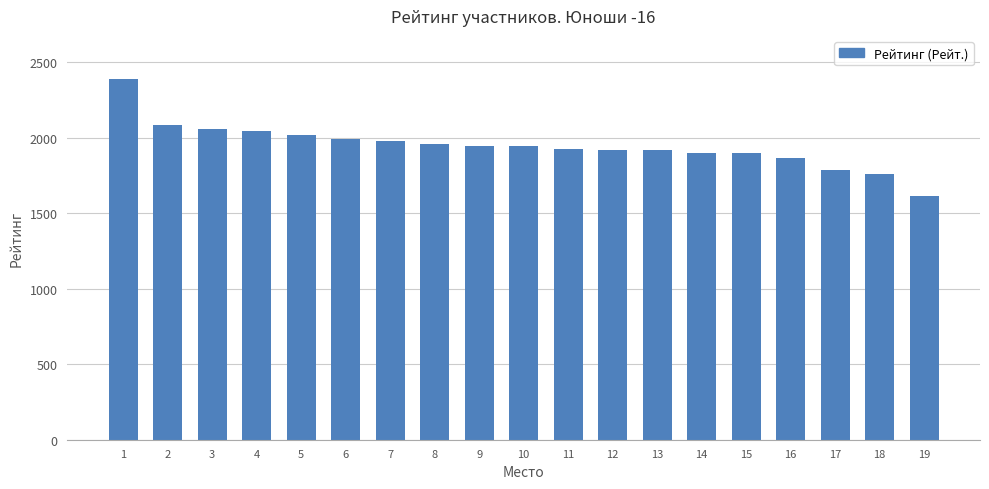

Where does the data first go above 1944?

1